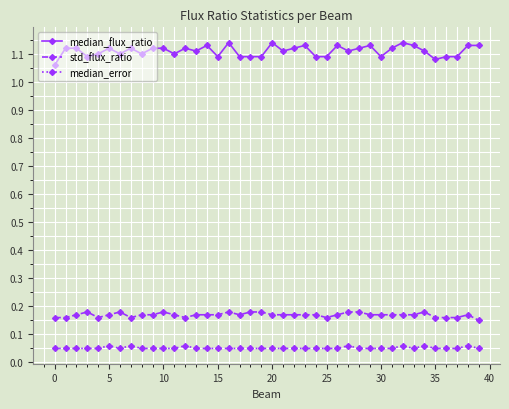

What is the sum of all median_error values?

2.1